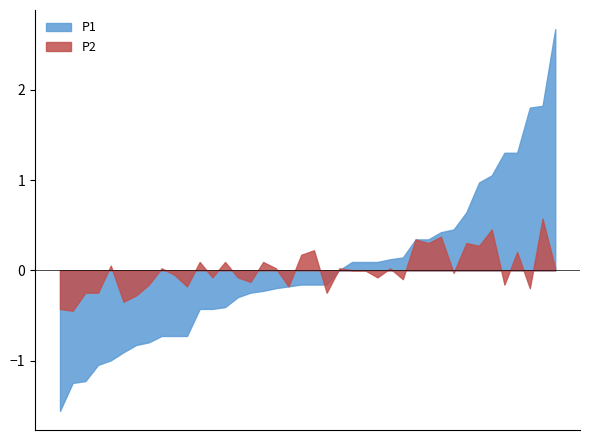

Rank the series by their maximum value, from lowest to highest.

P2, P1